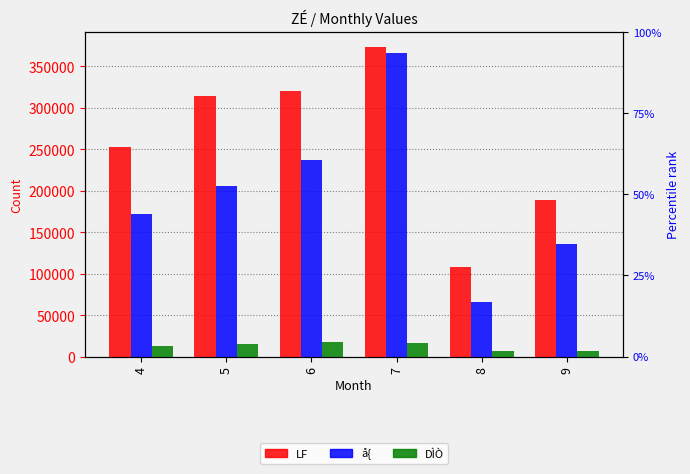

Reading left to right, list all the values displayed in this chart.

LF: 4=252269	5=314627	6=320158	7=372957	8=107468	9=189195
å{: 4=172091	5=205830	6=237454	7=365606	8=65330	9=135917
DÌÒ: 4=12650	5=15729	6=18117	7=16558	8=6621	9=6644